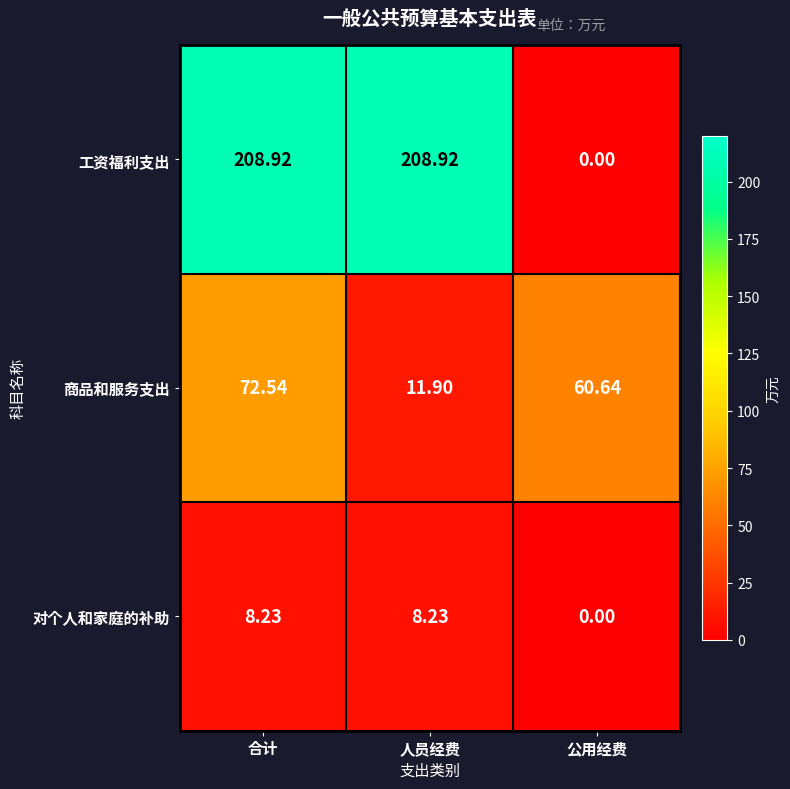

Which series has the largest total across all categories?

工资福利支出